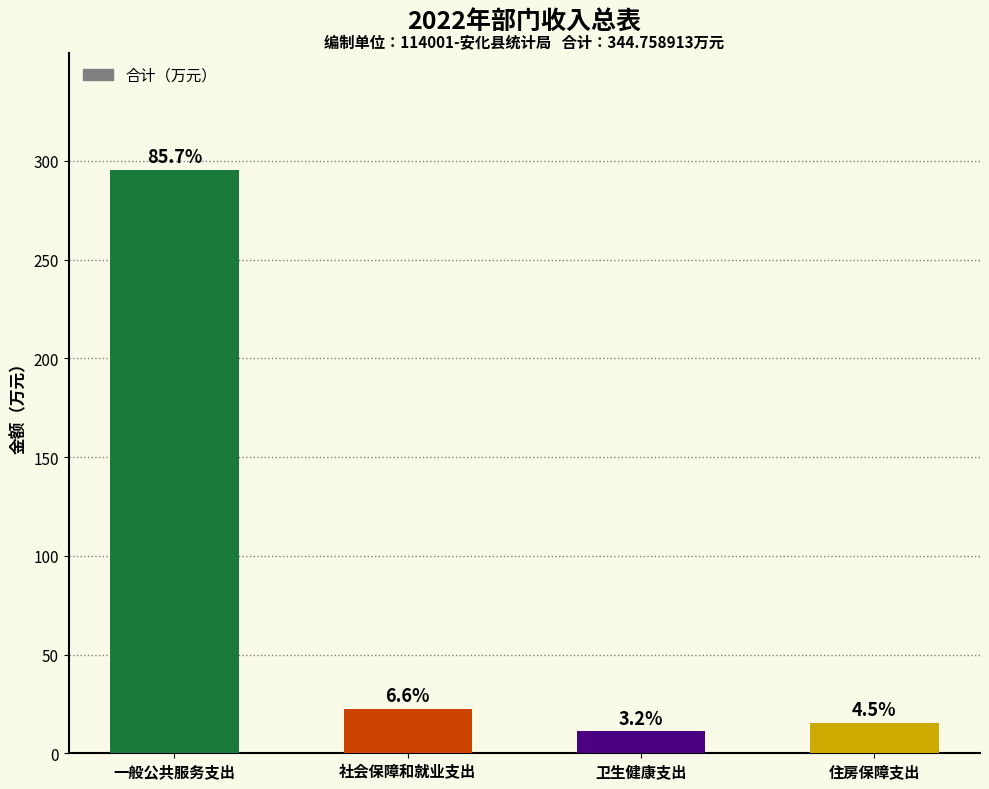

List the labels in order of value, largest first.

一般公共服务支出, 社会保障和就业支出, 住房保障支出, 卫生健康支出